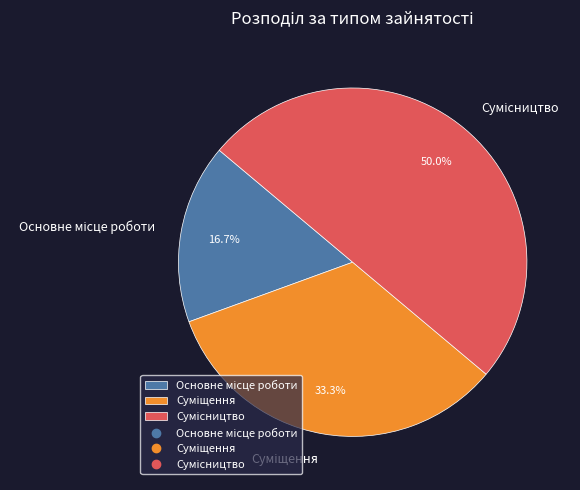

How many slices are in this pie chart?

3